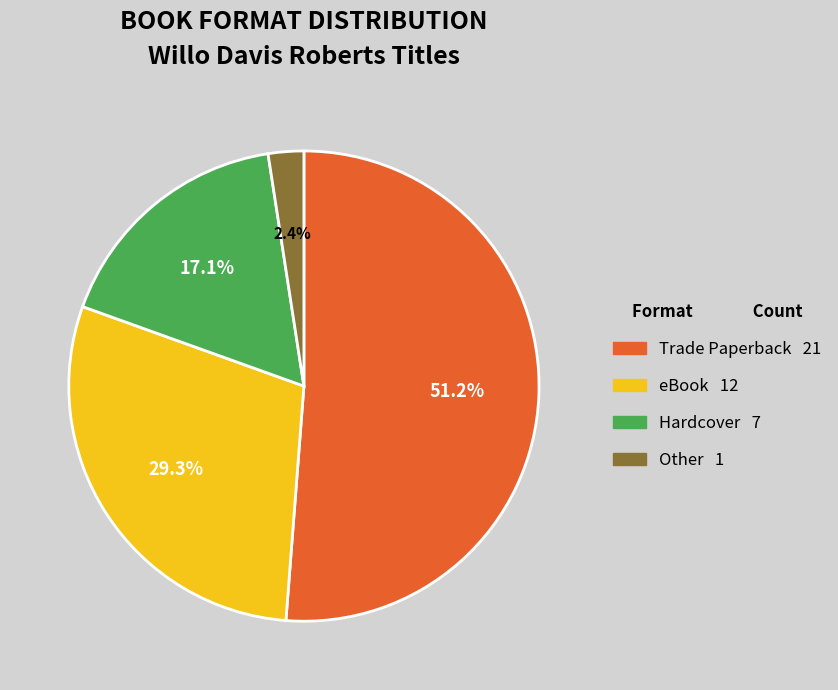

Does Hardcover account for over 50% of the chart?

No